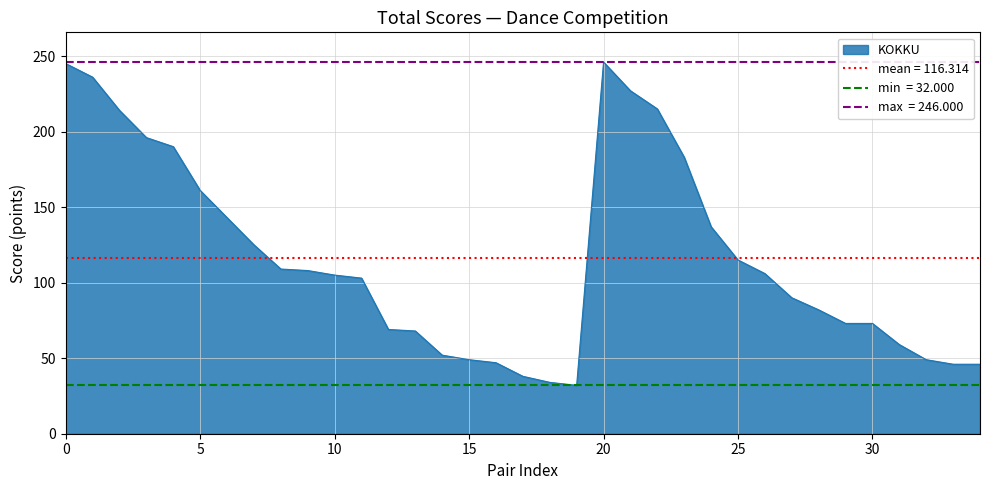

How many lines are shown in the chart?

1